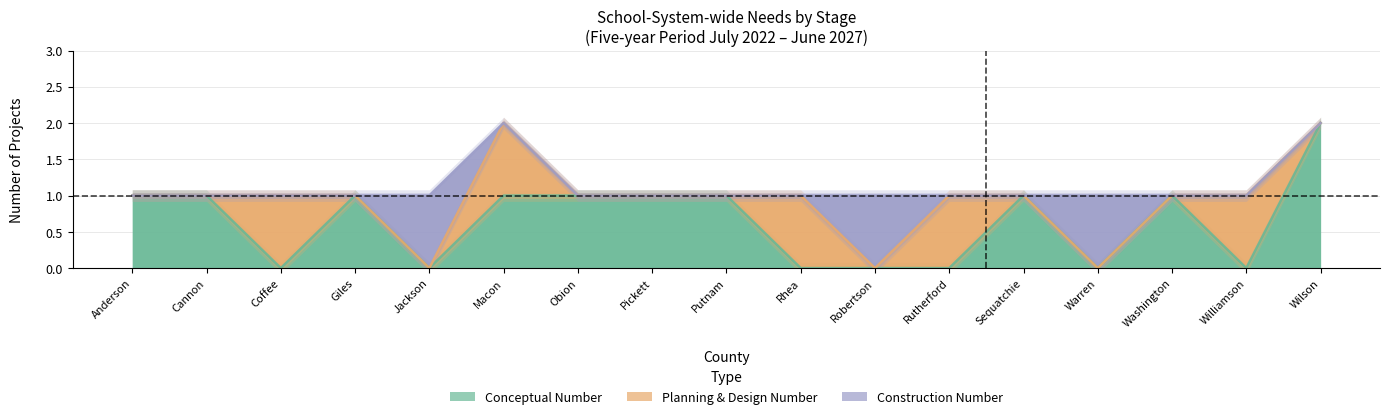

What position from the right is Washington?

3